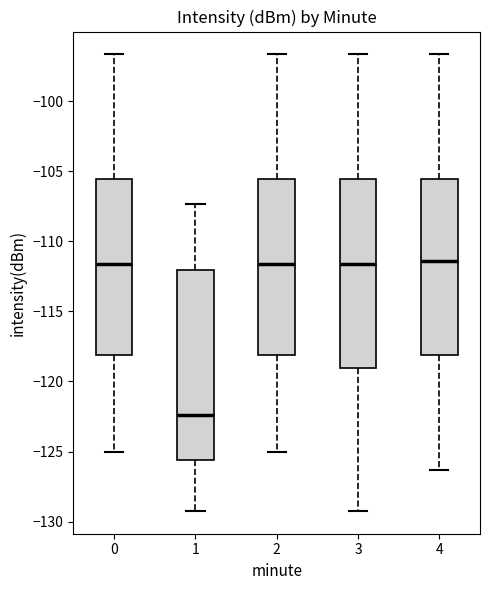

Reading left to right, transcribe this box plot: for each box, give where its median line is, the range the box spans, and where its two whiskers end, as read against the y-axis. The values are not printed on the chart, so give them approximately, as read against the axis.

0: median -111.5, box -118.0 to -105.5, whiskers -125.0 to -96.5
1: median -122.5, box -125.5 to -112.0, whiskers -129.0 to -107.5
2: median -111.5, box -118.0 to -105.5, whiskers -125.0 to -96.5
3: median -111.5, box -119.0 to -105.5, whiskers -129.0 to -96.5
4: median -111.5, box -118.0 to -105.5, whiskers -126.5 to -96.5